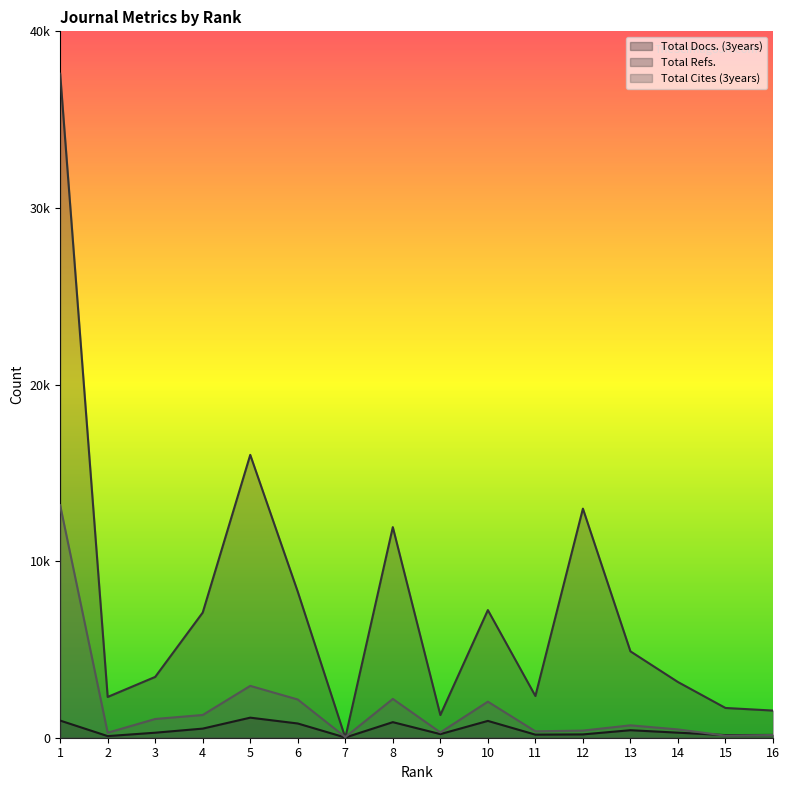

Between which two adjacent categories do Total Docs. (3years) and Total Refs. first intersect?

6 and 7